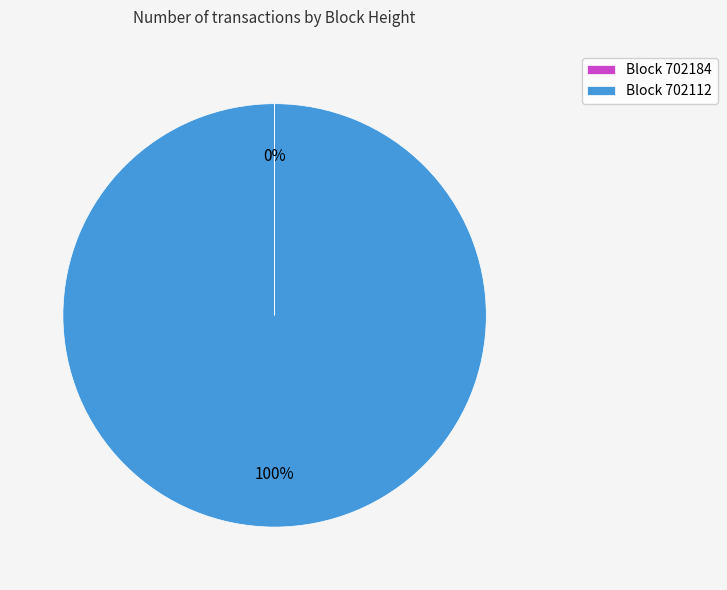

Does Block 702112 represent more than half of the total?

Yes